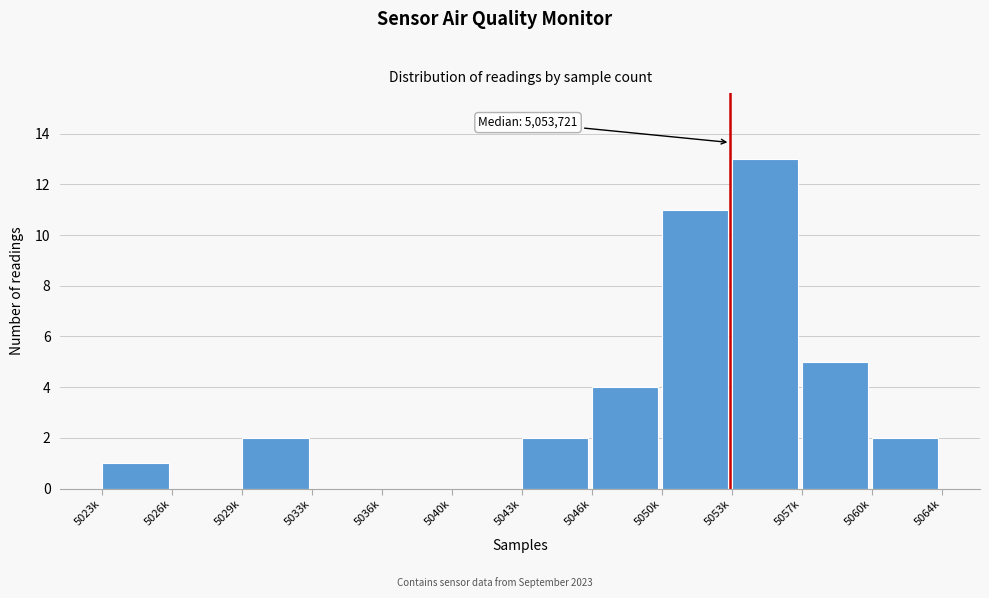

Reading right to left, extract all data points from this chart.

5060k=2	5057k=5	5053k=13	5050k=11	5046k=4	5043k=2	5040k=0	5036k=0	5033k=0	5029k=2	5026k=0	5023k=1